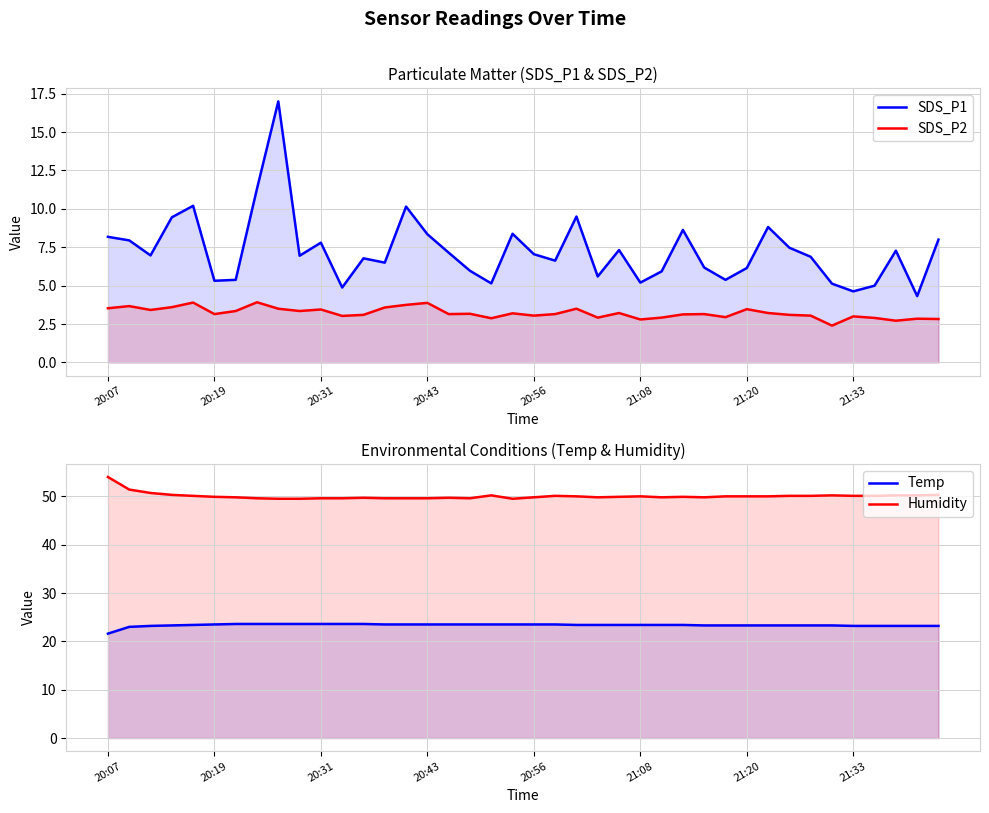

How many lines are shown in the chart?

4